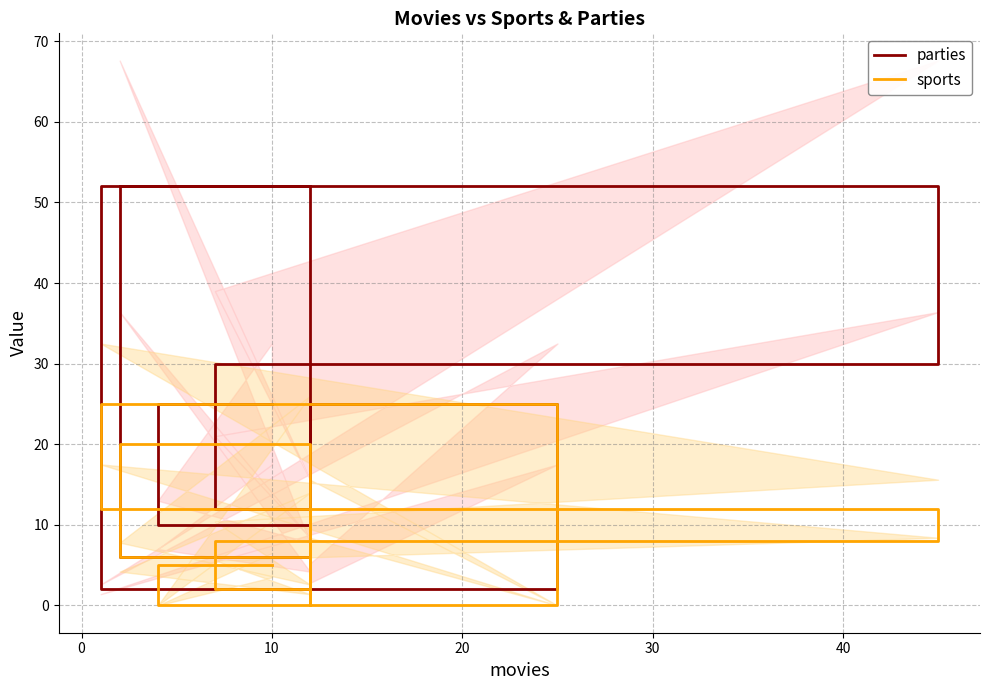

What position from the right is 0?

9